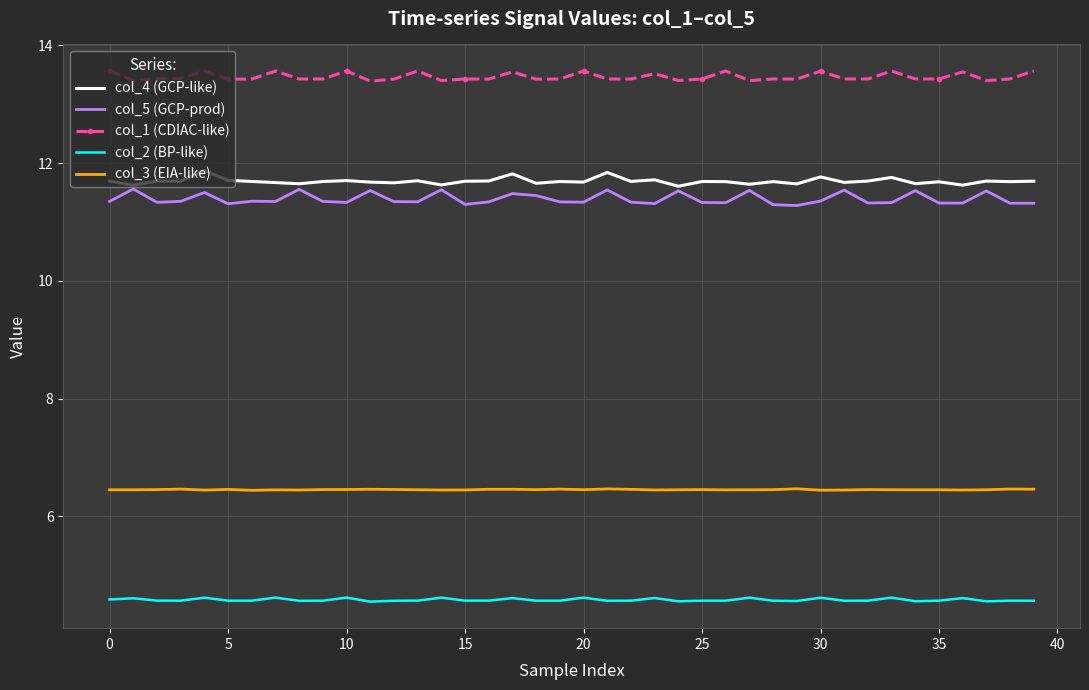

True or false: col_4 (GCP-like) and col_2 (BP-like) intersect in this chart.

False